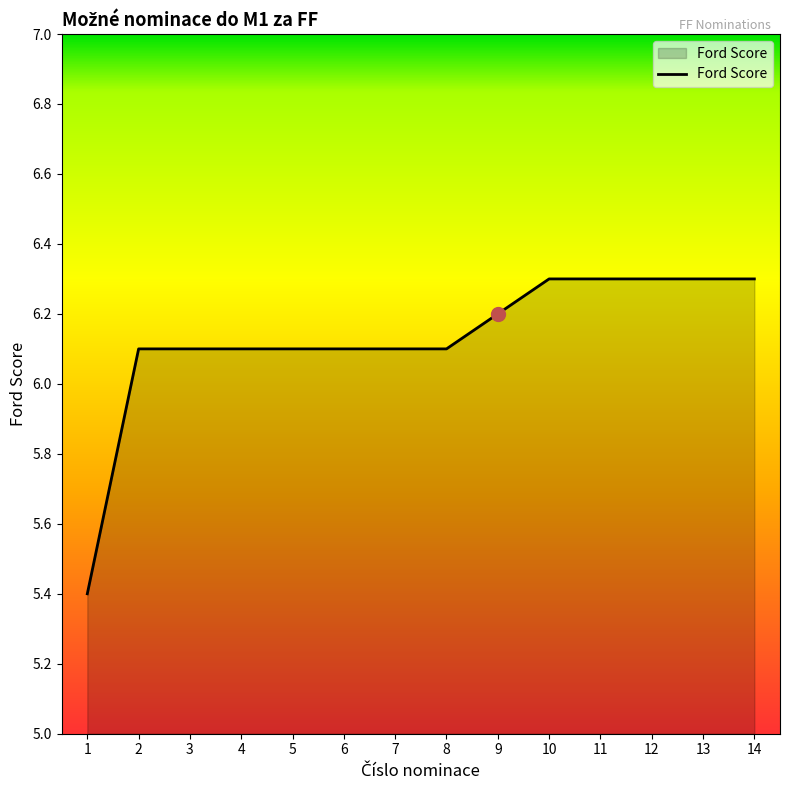

What is the maximum value shown in the chart?

6.3